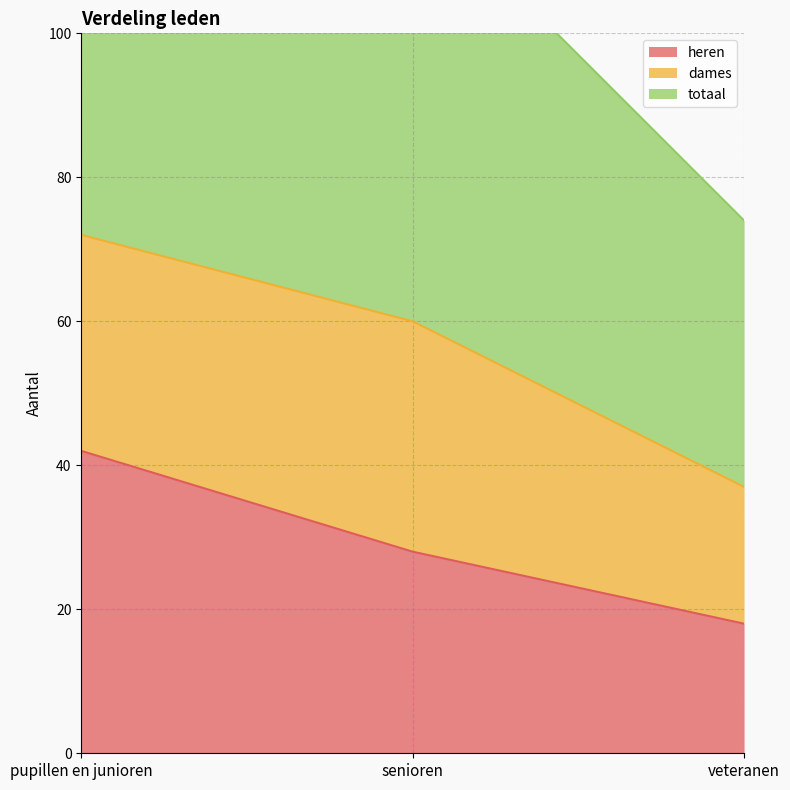

Which label corresponds to the smallest value in the chart?

veteranen